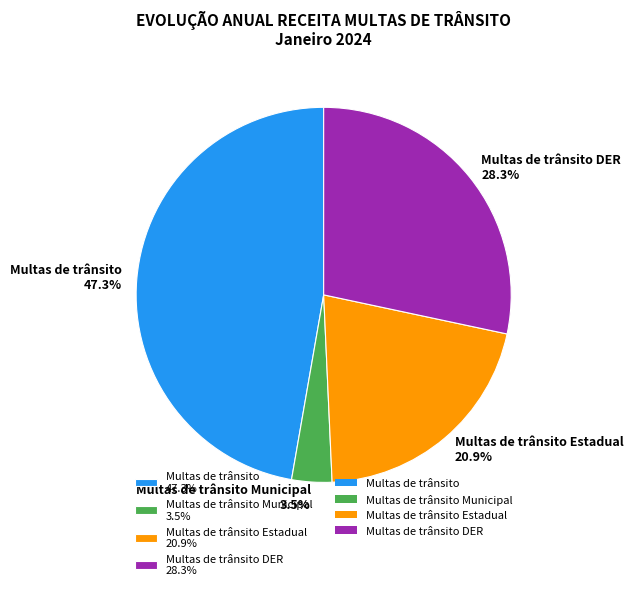

Does Multas de trânsito Estadual 20.9% account for over 50% of the chart?

No